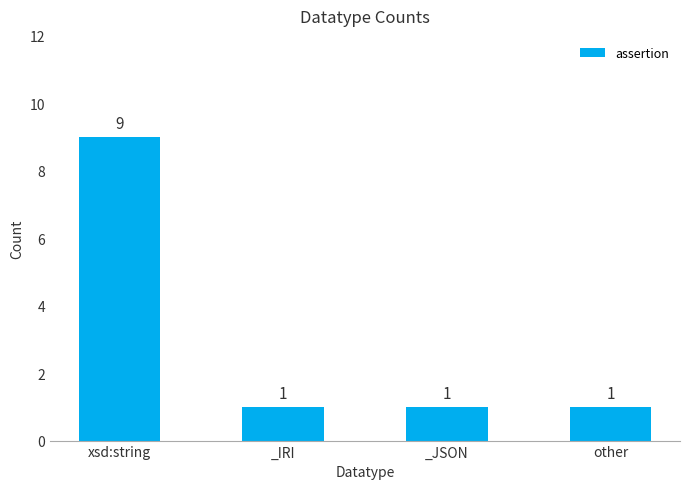

Reading left to right, transcribe all the data shown in this chart.

xsd:string=9	_IRI=1	_JSON=1	other=1